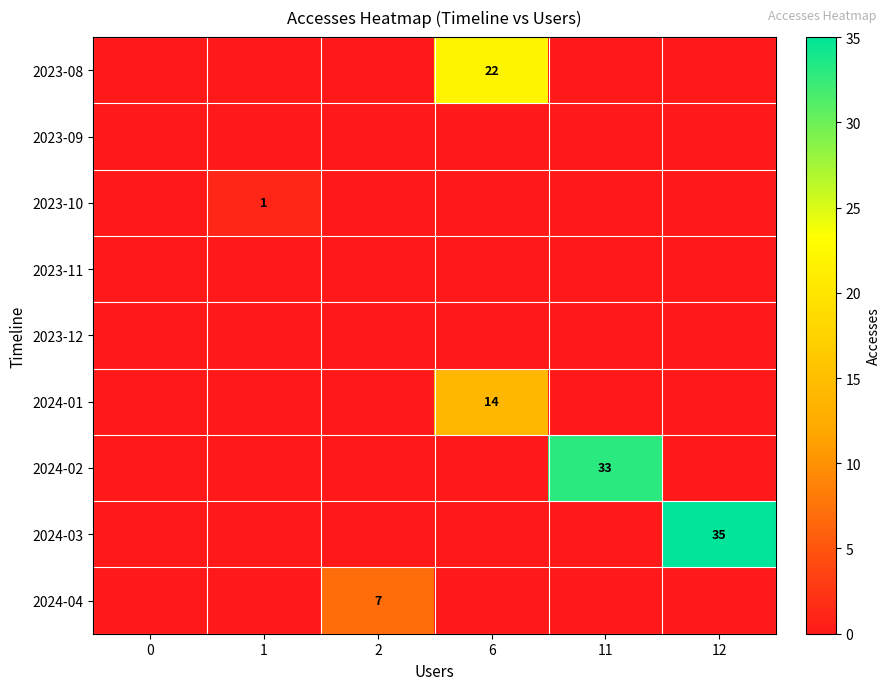

What is the average value of the row_5 series?

2